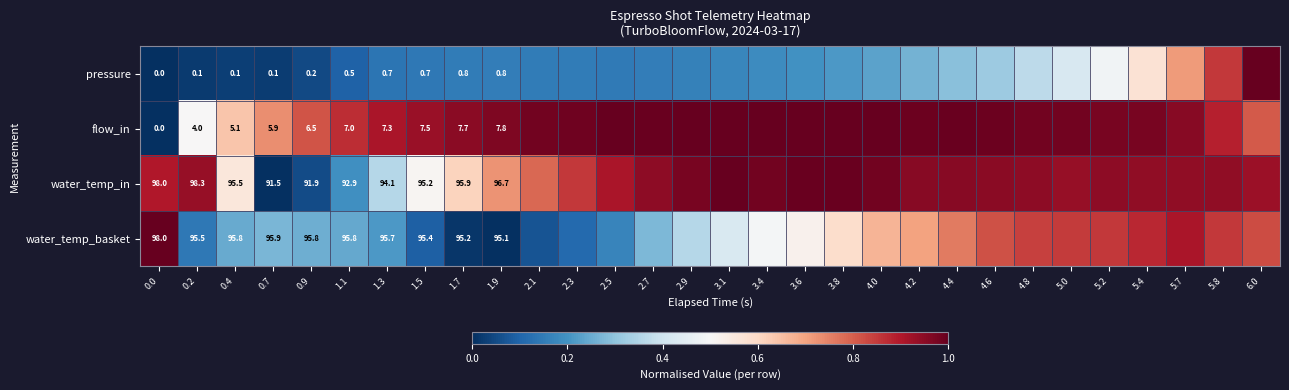

Rank the series at 1.7 from lowest to highest value.

pressure, flow_in, water_temp_basket, water_temp_in